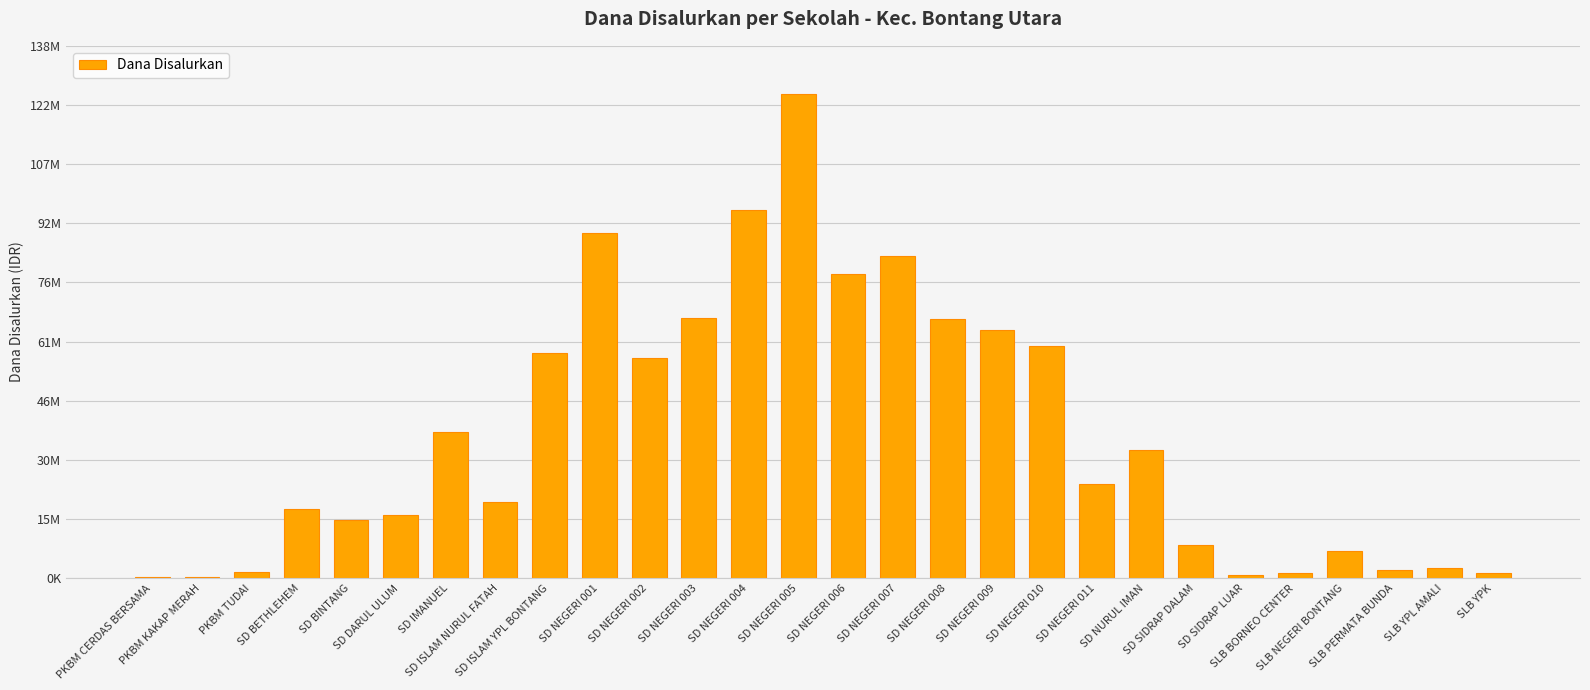

List the labels in order of value, largest first.

SD NEGERI 005, SD NEGERI 004, SD NEGERI 001, SD NEGERI 007, SD NEGERI 006, SD NEGERI 003, SD NEGERI 008, SD NEGERI 009, SD NEGERI 010, SD ISLAM YPL BONTANG, SD NEGERI 002, SD IMANUEL, SD NURUL IMAN, SD NEGERI 011, SD ISLAM NURUL FATAH, SD BETHLEHEM, SD DARUL ULUM, SD BINTANG, SD SIDRAP DALAM, SLB NEGERI BONTANG, SLB YPL AMALI, SLB PERMATA BUNDA, PKBM TUDAI, SLB BORNEO CENTER, SLB YPK, SD SIDRAP LUAR, PKBM CERDAS BERSAMA, PKBM KAKAP MERAH